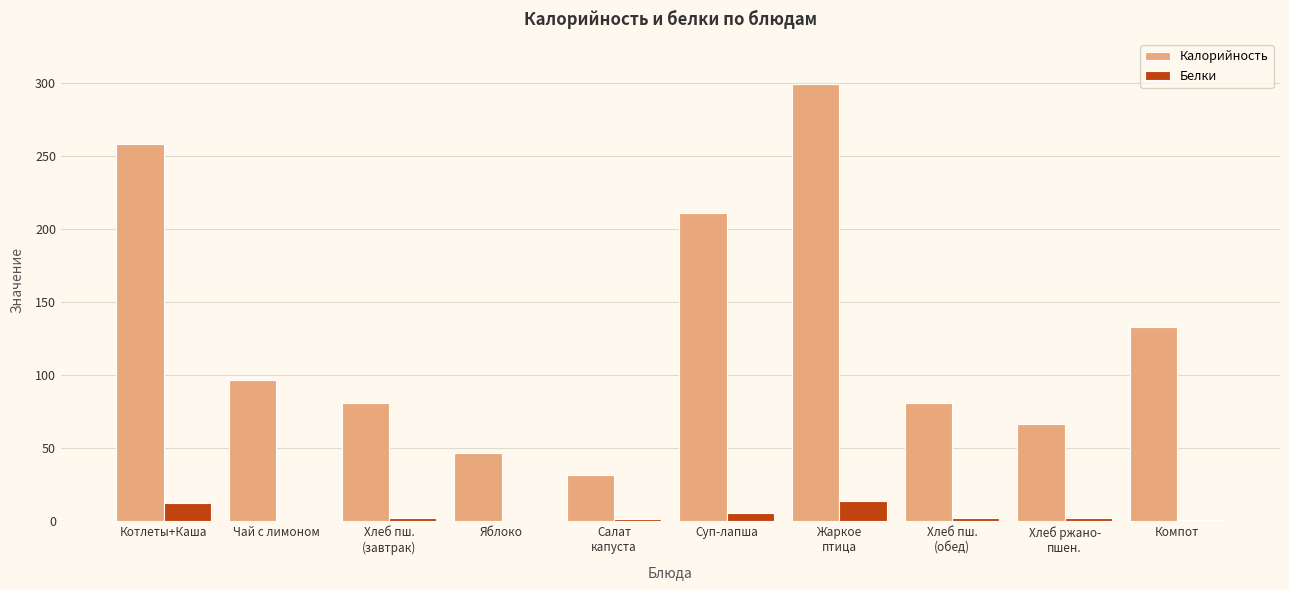

How many groups of bars are there?

10